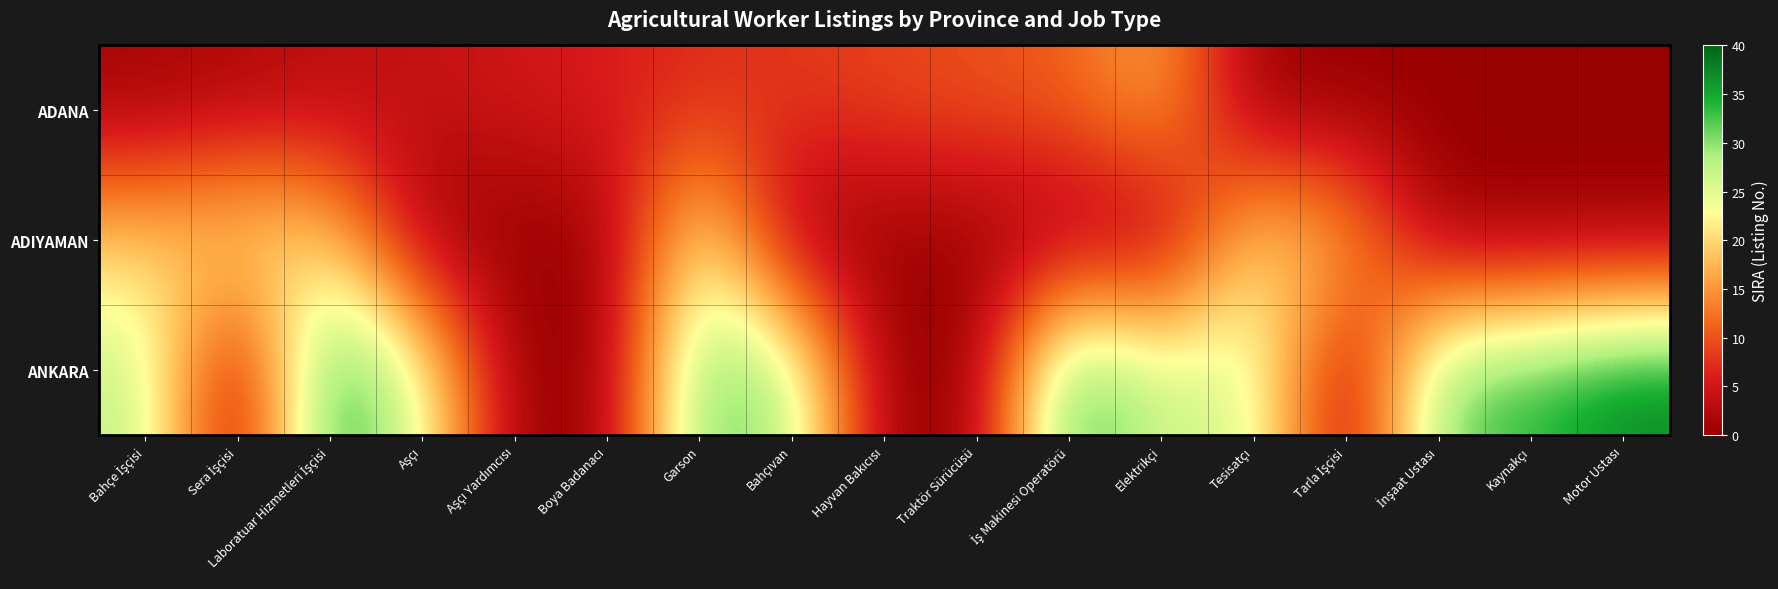

Which category has the highest value across all series?

Motor Ustası